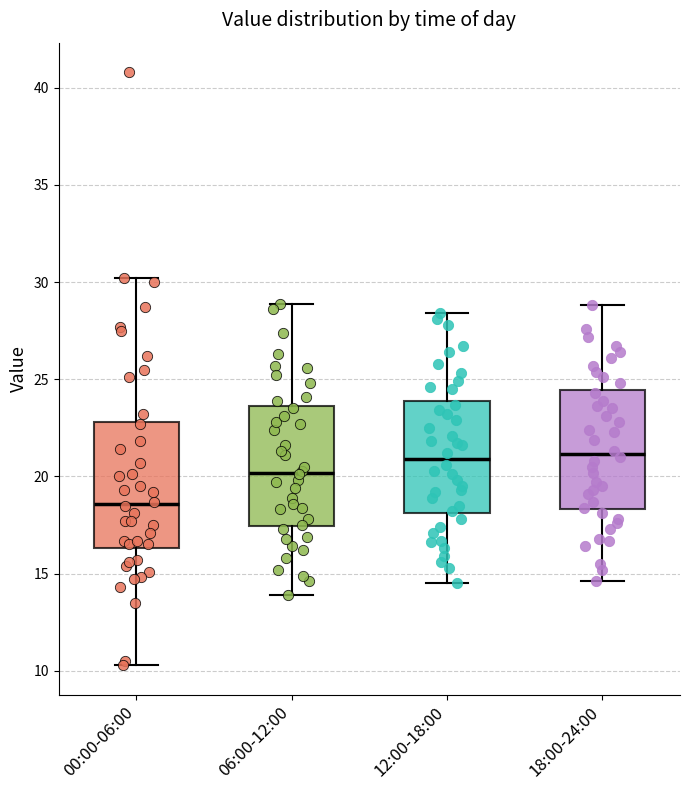

Reading left to right, read every box against the y-axis: the position of its median line, the range the box covers, and the ends of its whiskers. The values are not printed on the chart, so give them approximately, as read against the axis.

00:00-06:00: median 18.5, box 16.5 to 23.0, whiskers 10.5 to 30.0
06:00-12:00: median 20.0, box 17.5 to 23.5, whiskers 14.0 to 29.0
12:00-18:00: median 21.0, box 18.0 to 24.0, whiskers 14.5 to 28.5
18:00-24:00: median 21.0, box 18.5 to 24.5, whiskers 14.5 to 29.0